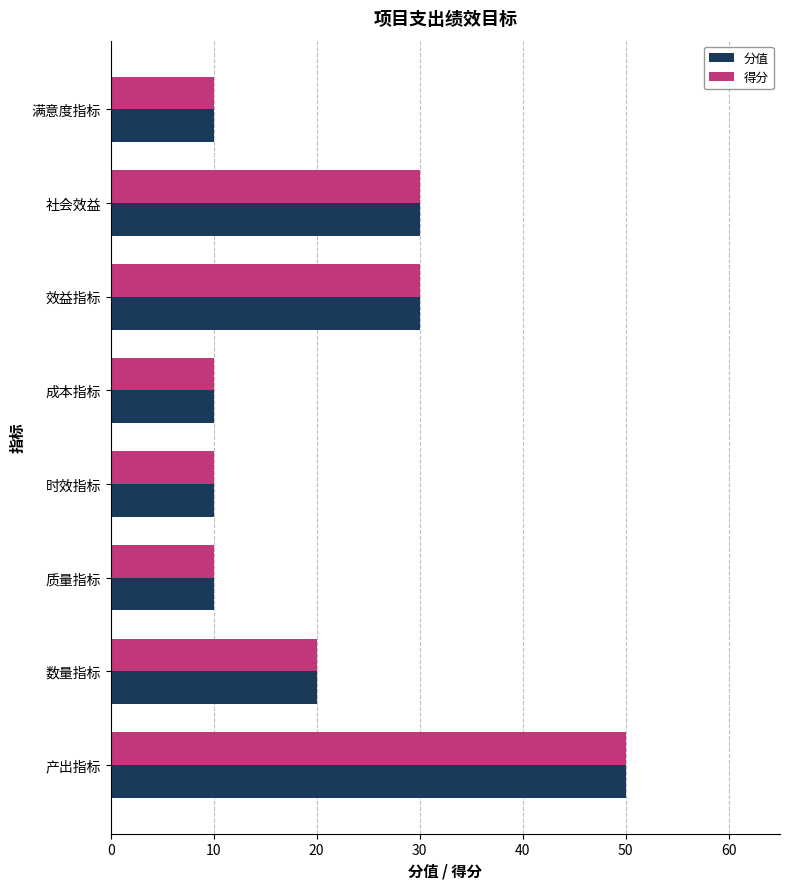

At which category is the sum across all series the highest?

产出指标